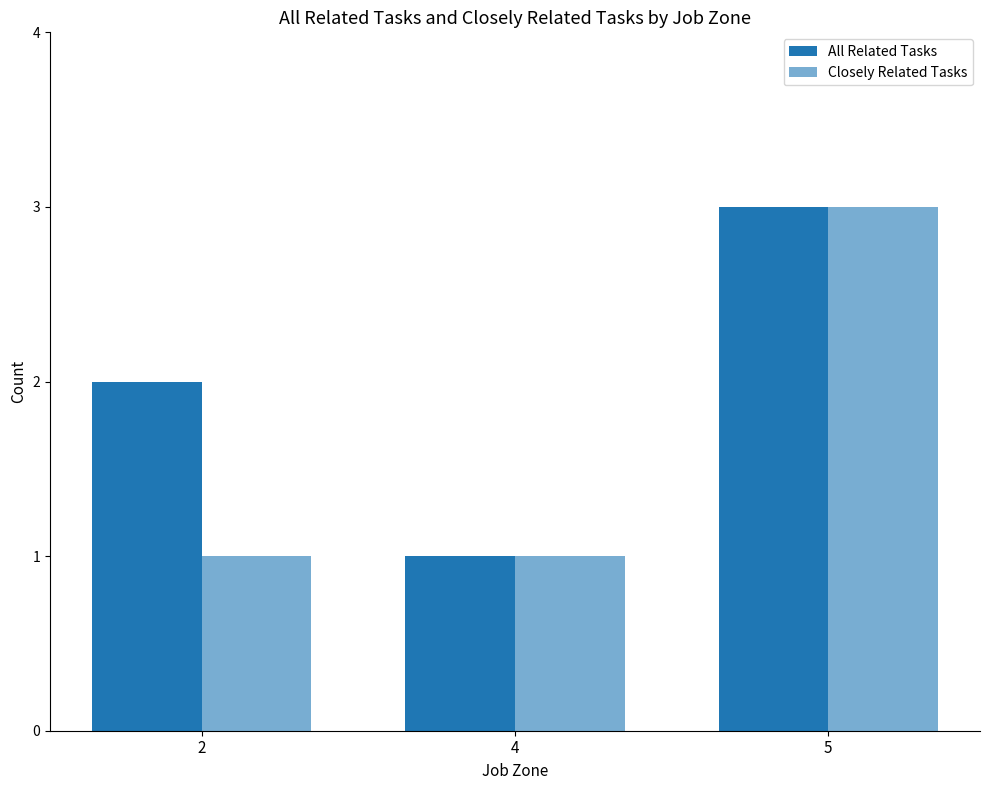

How many series are shown in this chart?

2